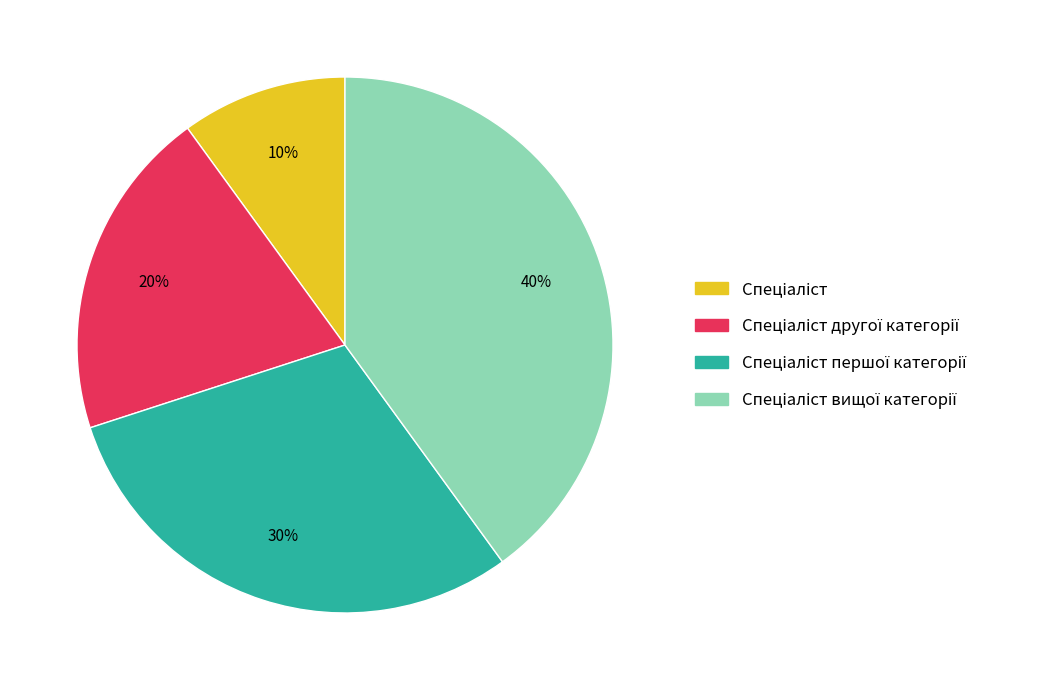

Count the number of slices in the pie.

4